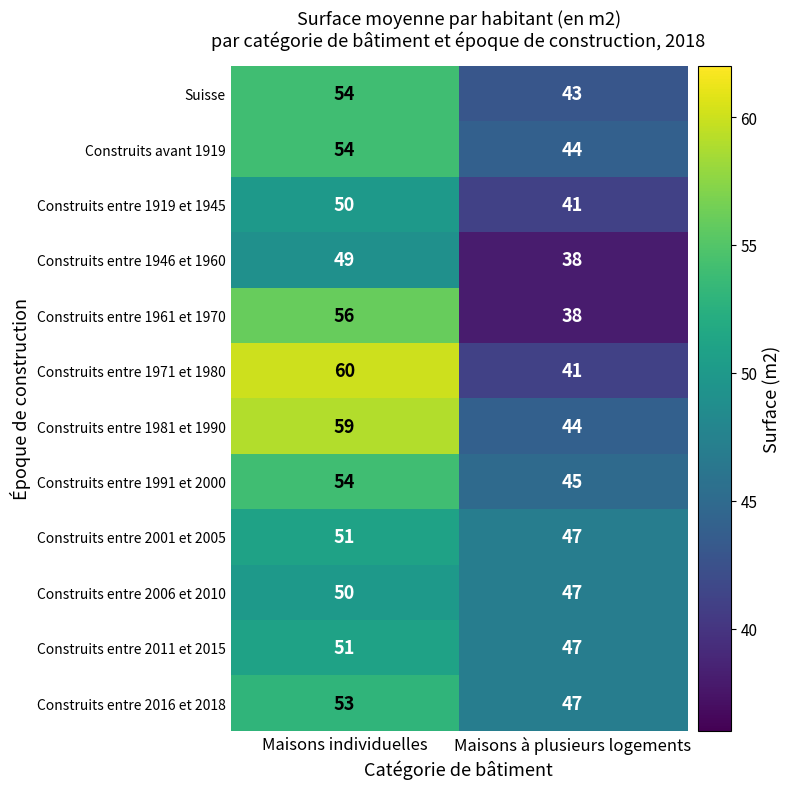

How many series are shown in this chart?

12